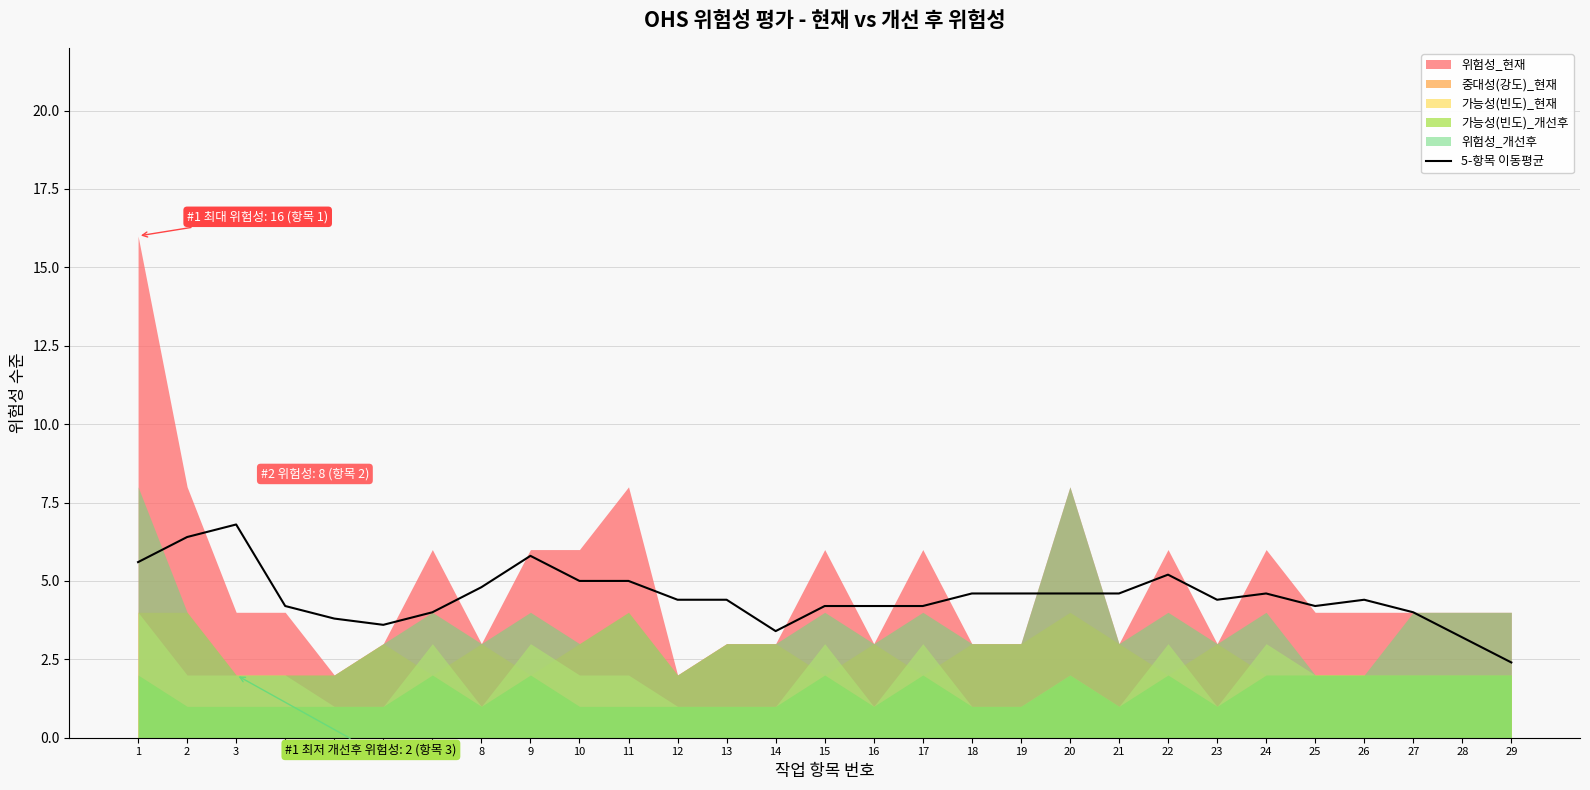

Where is the first local minimum?

6